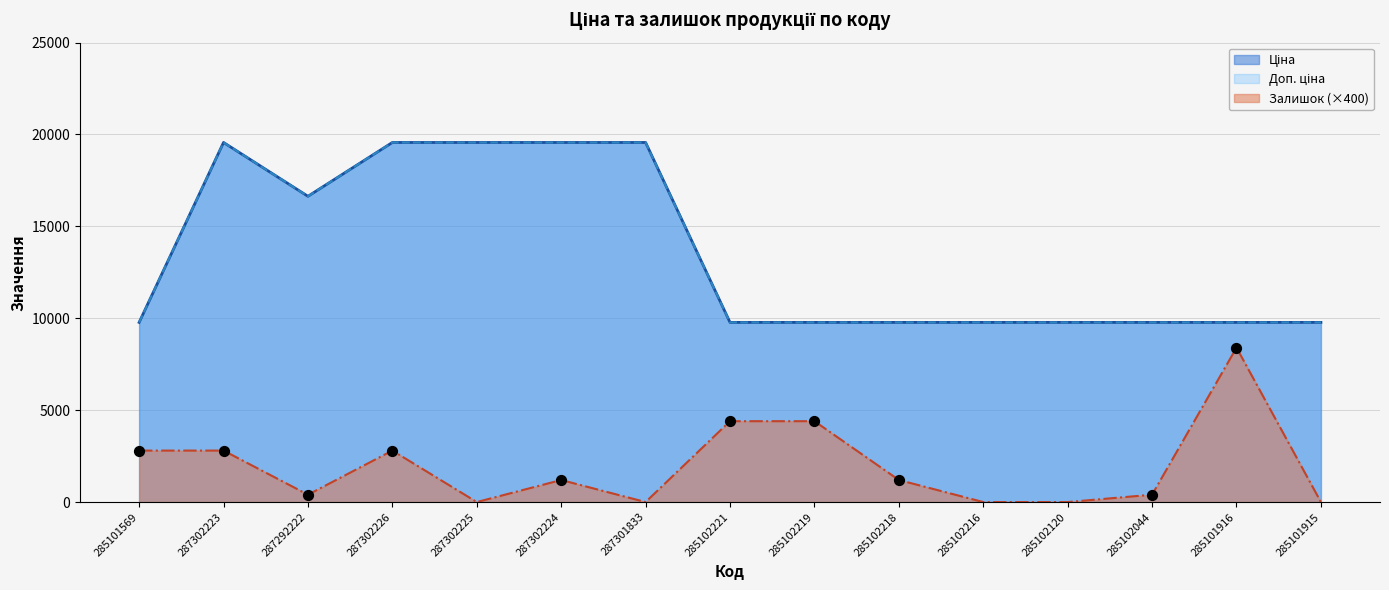

At how many categories does at least one series exceed 7934?

15